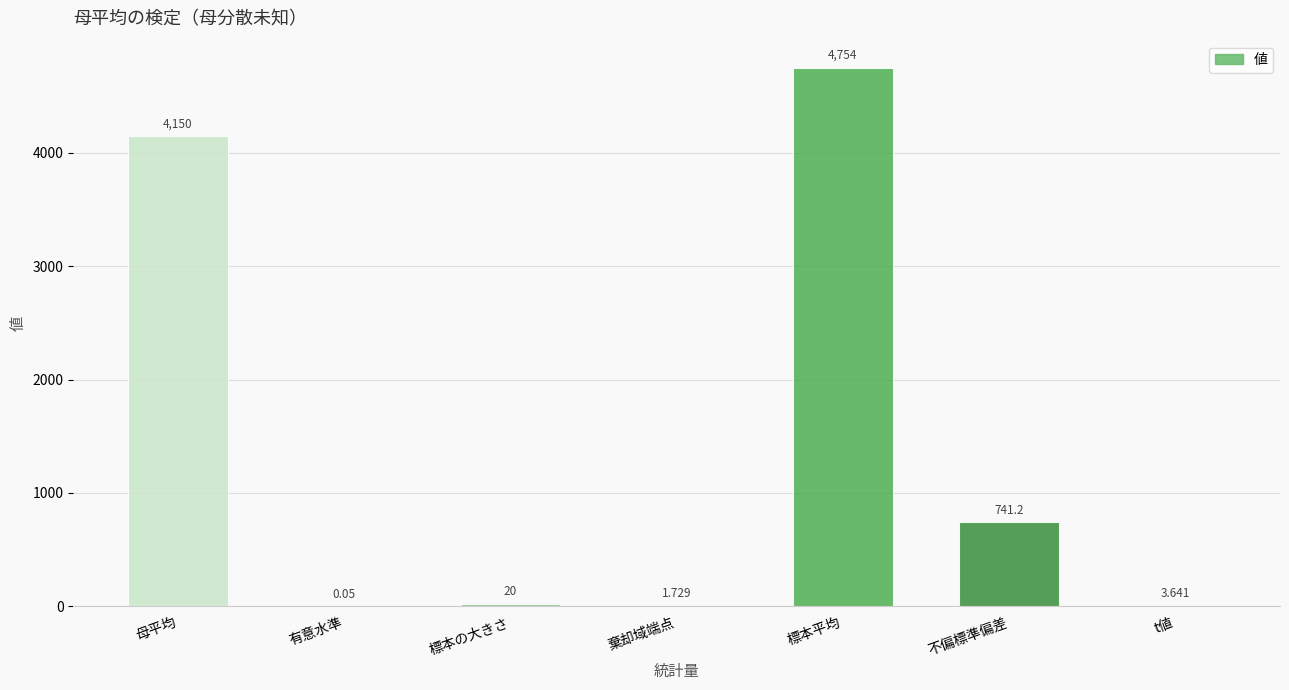

At which label does the data first exceed 20?

母平均